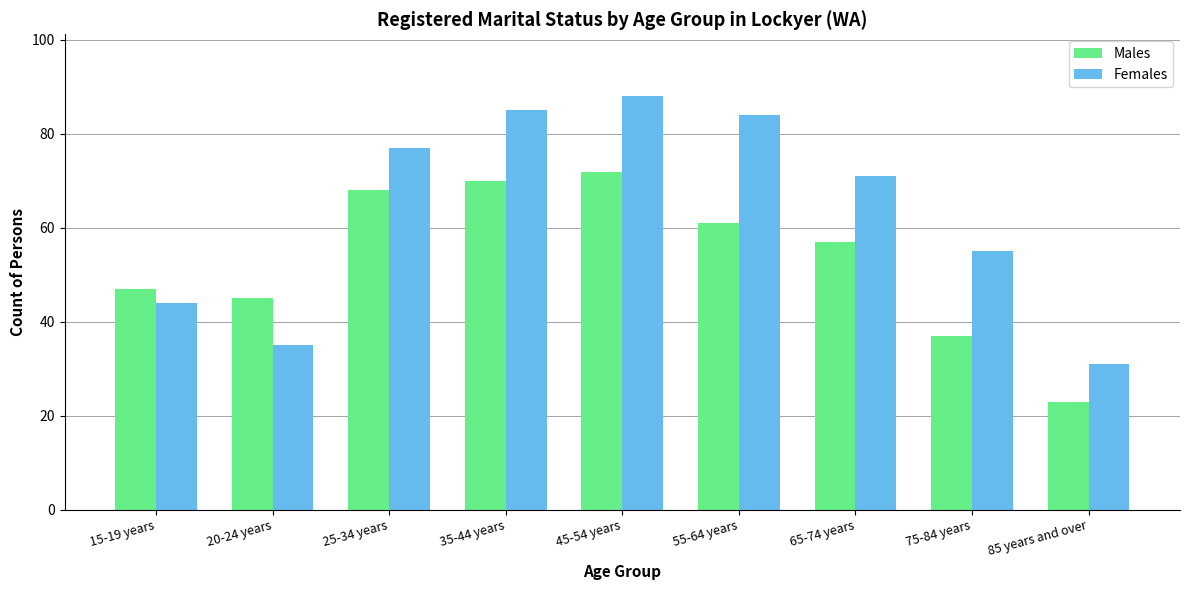

The Males series shows 20 at 45-54 years. True or false?

False